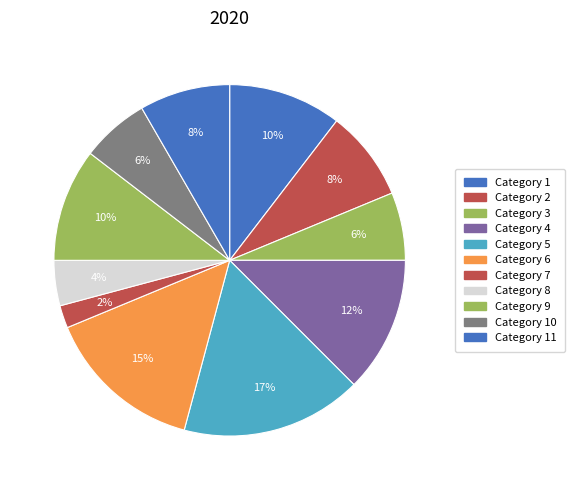

To the nearest percent, what is the difference between the largest and smallest slice percentages?

15%